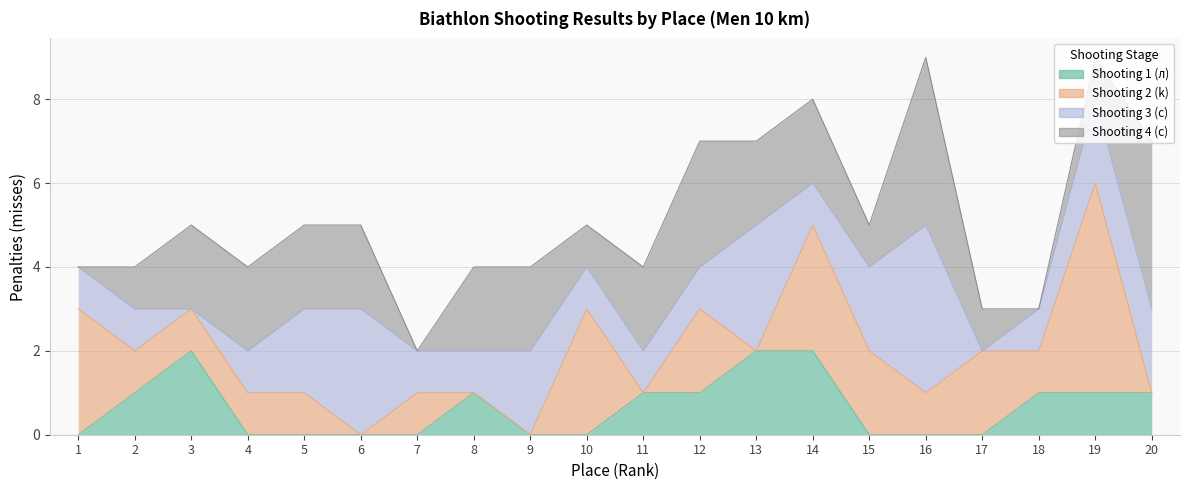

At how many categories does at least one series exceed 1?

17